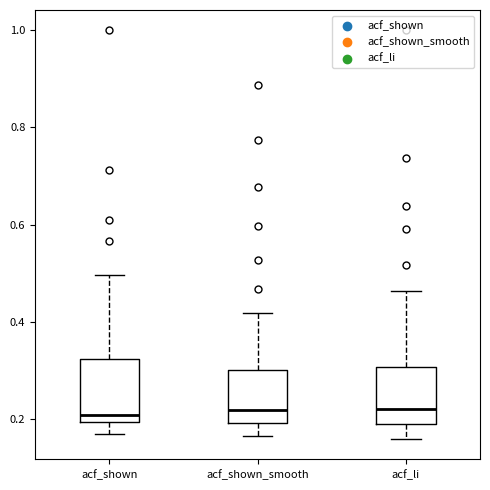

Where does the upper whisker of the box for acf_shown end on the y-axis? The values are not printed on the chart, so give them approximately, as read against the axis.

0.50